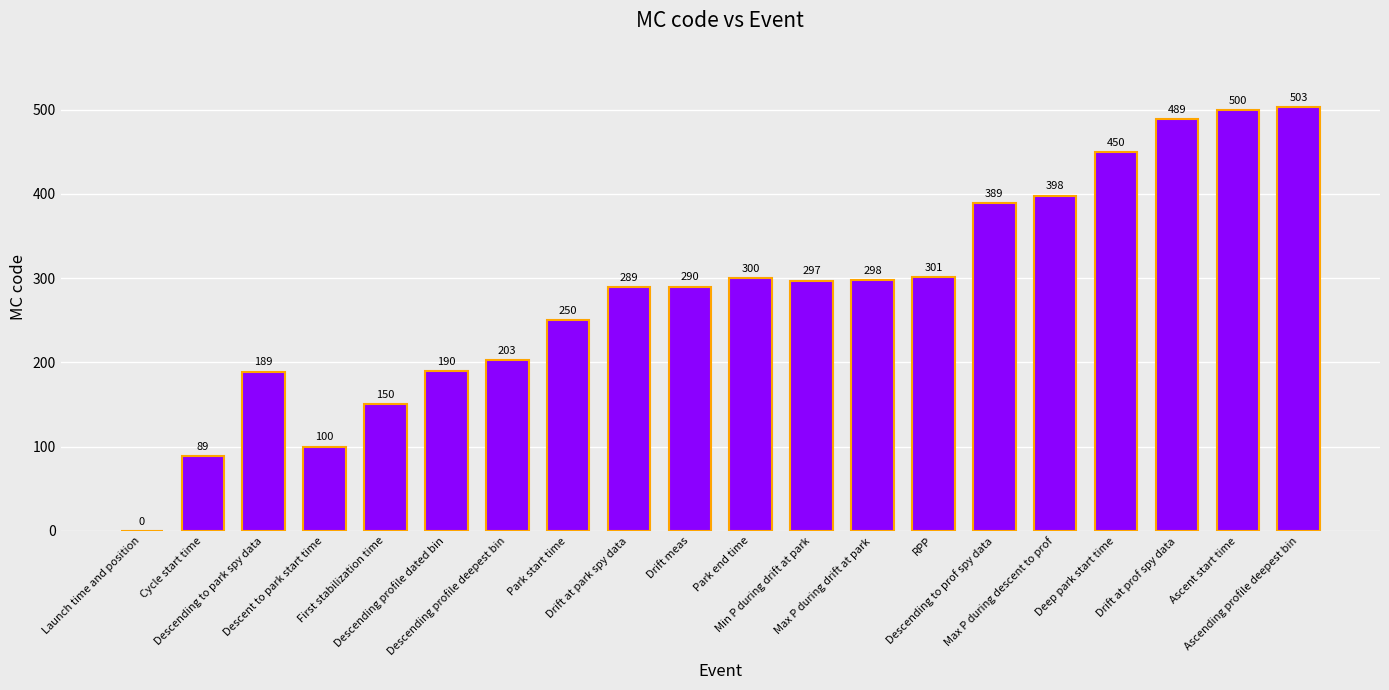

Reading left to right, extract all data points from this chart.

Launch time and position=0	Cycle start time=89	Descending to park spy data=189	Descent to park start time=100	First stabilization time=150	Descending profile dated bin=190	Descending profile deepest bin=203	Park start time=250	Drift at park spy data=289	Drift meas=290	Park end time=300	Min P during drift at park=297	Max P during drift at park=298	RPP=301	Descending to prof spy data=389	Max P during descent to prof=398	Deep park start time=450	Drift at prof spy data=489	Ascent start time=500	Ascending profile deepest bin=503